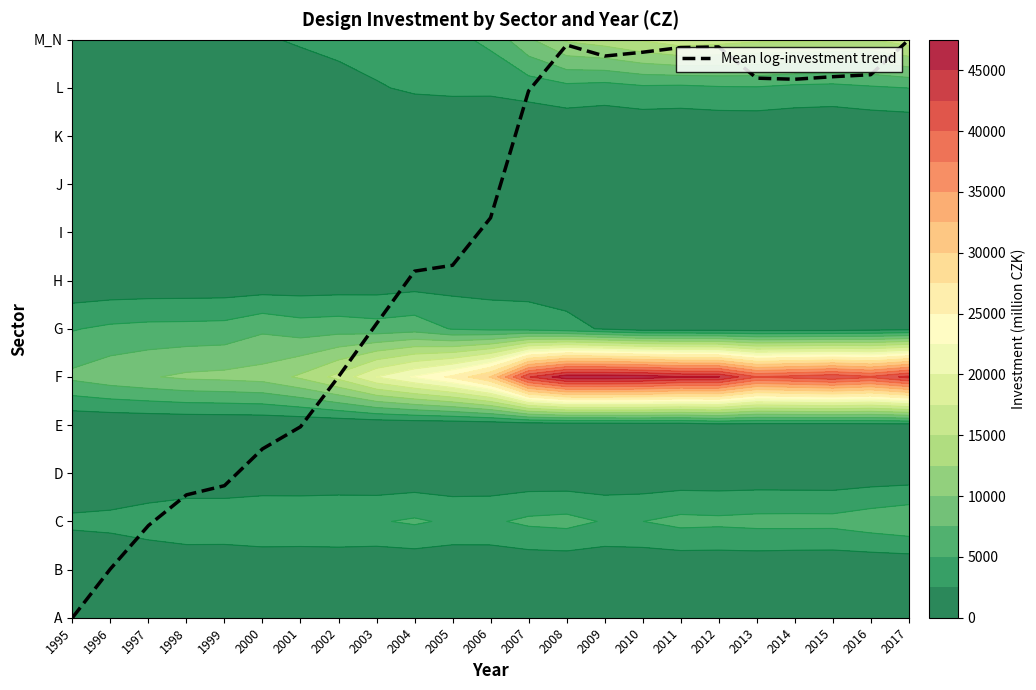

What is the change in value from 2003 to 2017?

+5.9